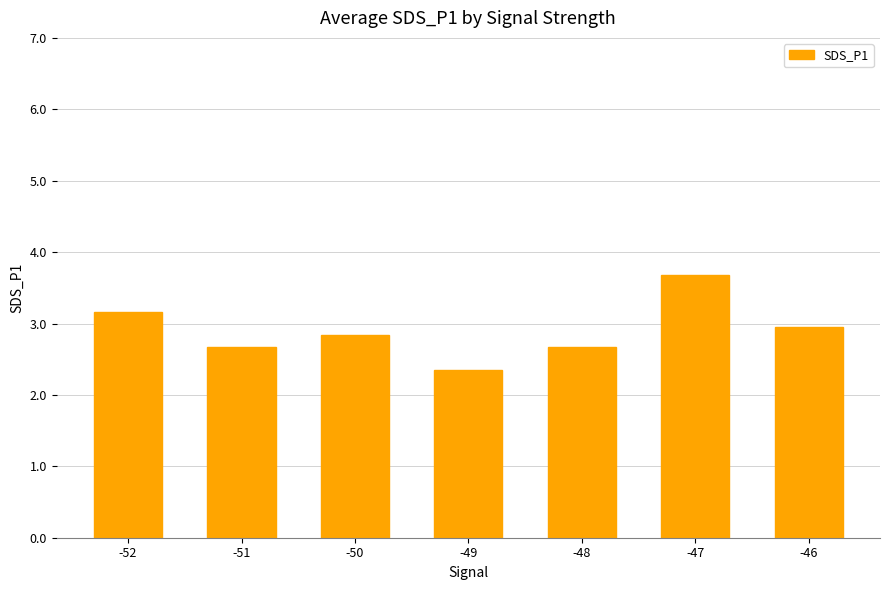

How many series are shown in this chart?

1